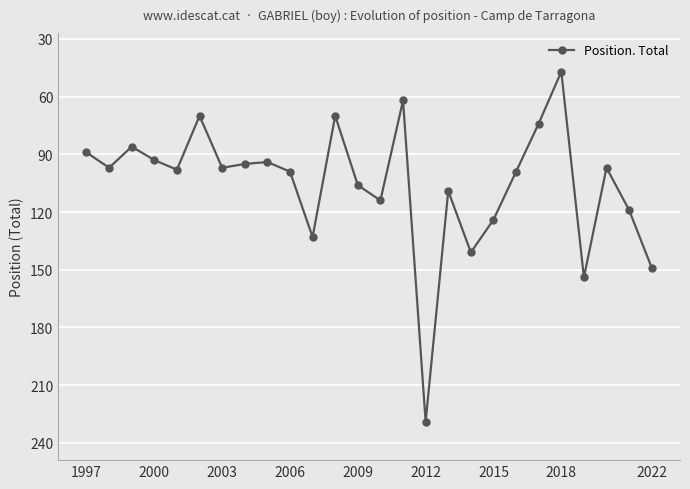

What is the smallest value displayed?

47